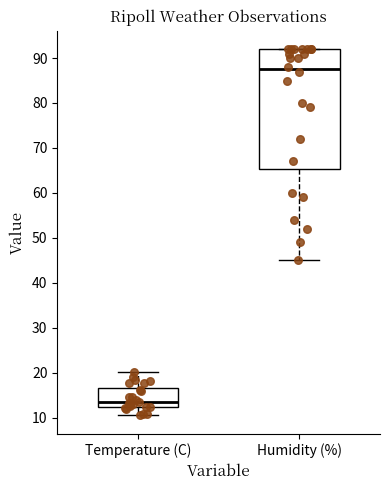

Which box's median line is the highest?

Humidity (%)